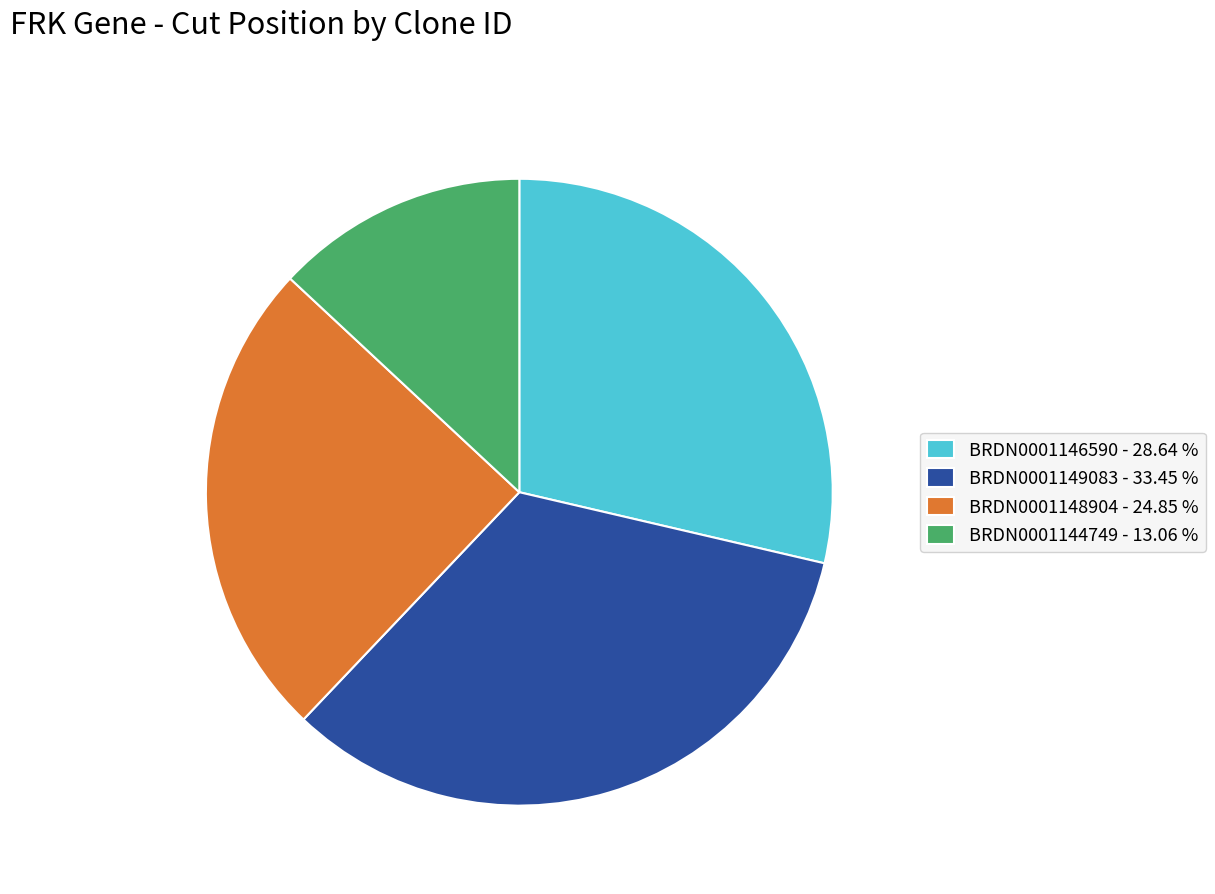

Count the number of slices in the pie.

4